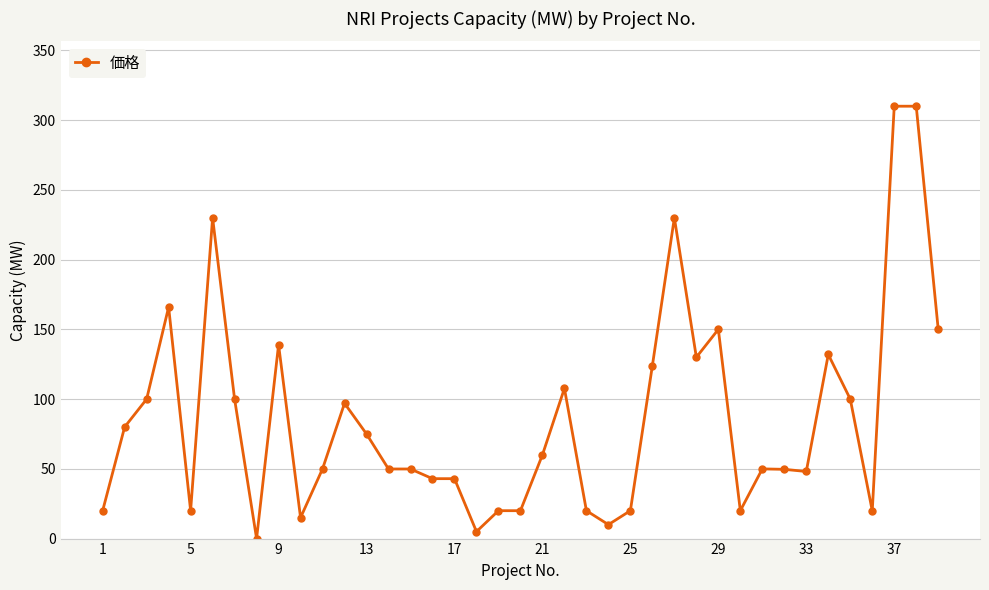

What is the difference between the maximum and second lowest values?

305.0